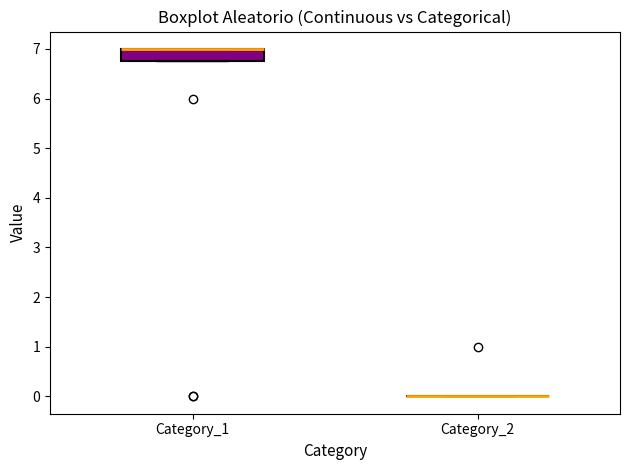

Which box is the tallest, from its lower edge to its upper edge?

Category_1